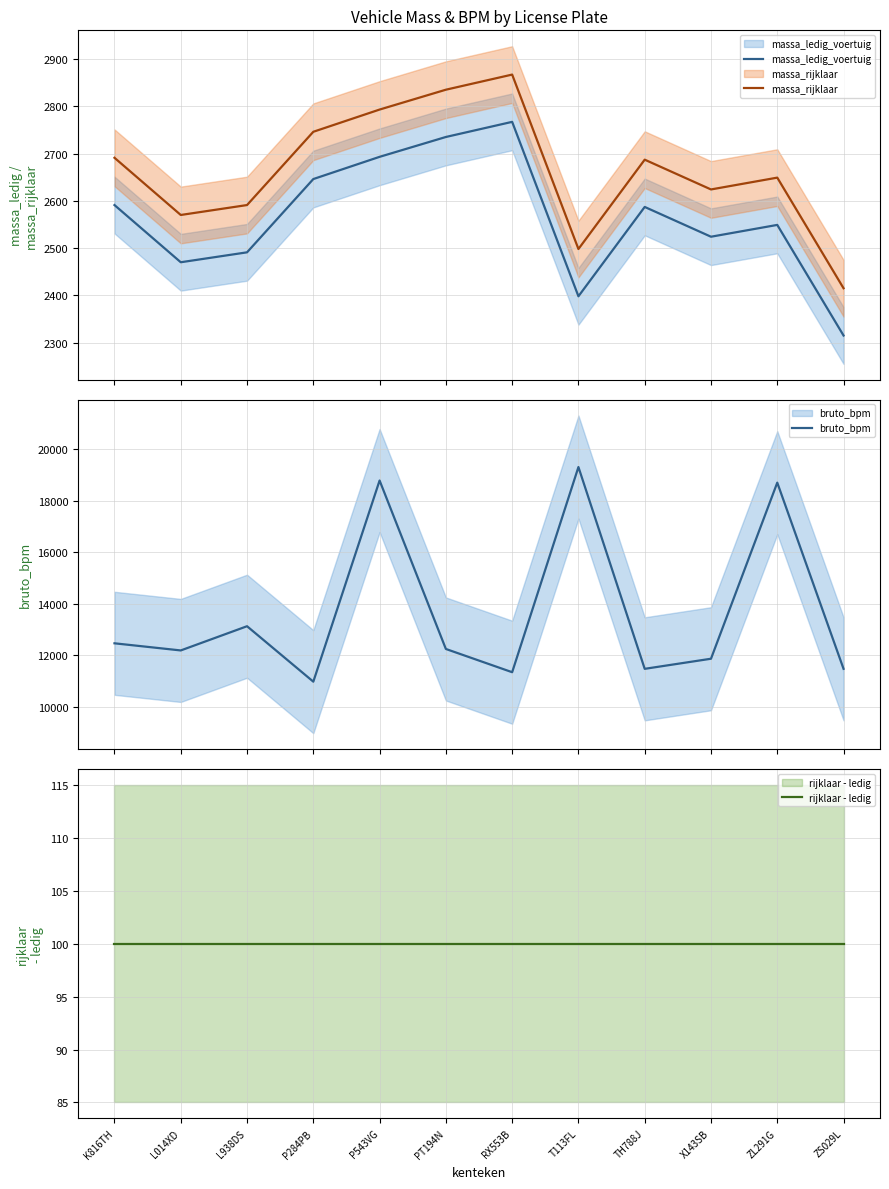

What is the smallest value displayed?

100